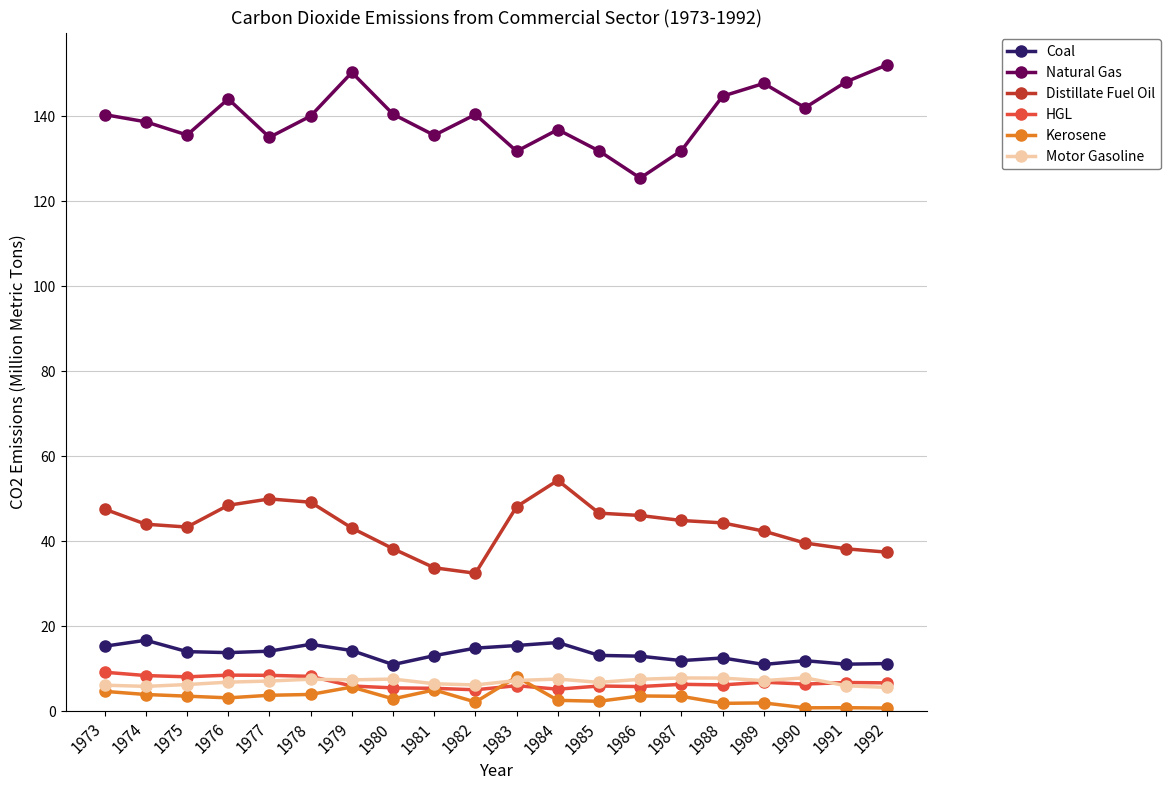

True or false: Coal has more than 1 points higher than both neighbors.

True